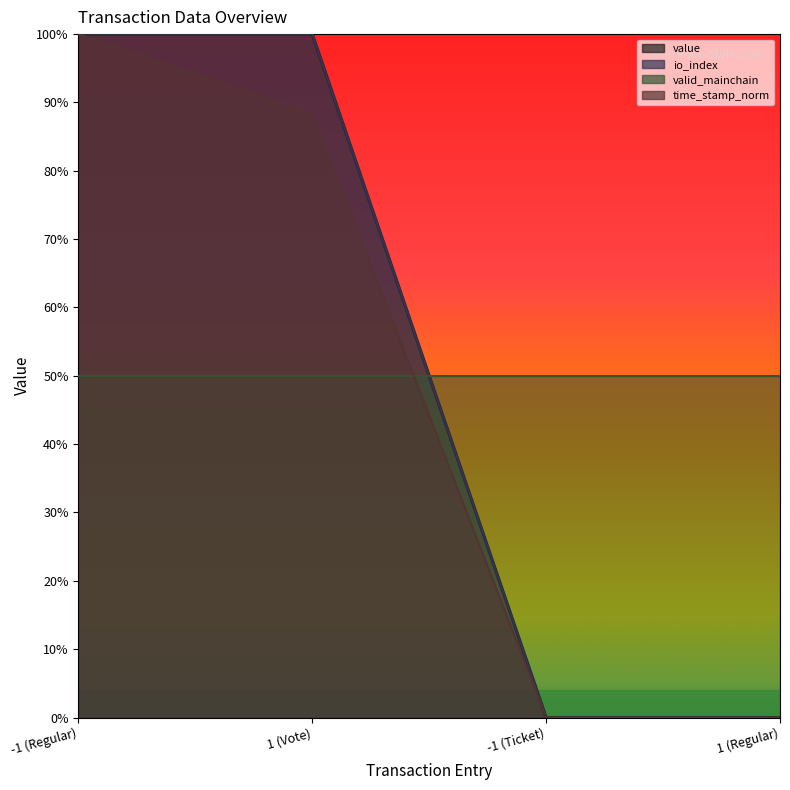

What is the label of the 4th point from the left?

1 (Regular)